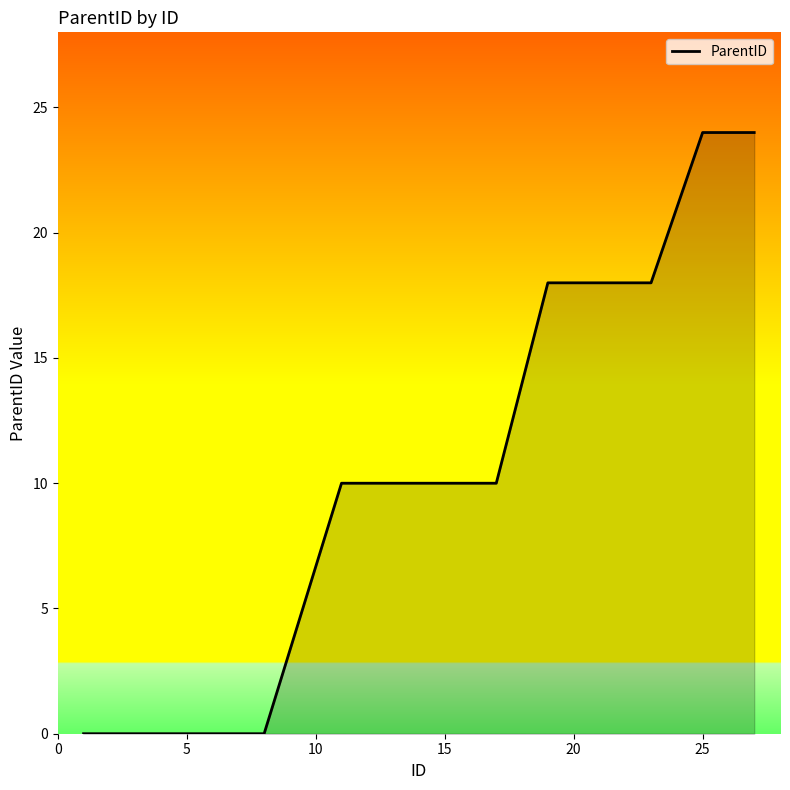

How many series are shown in this chart?

1